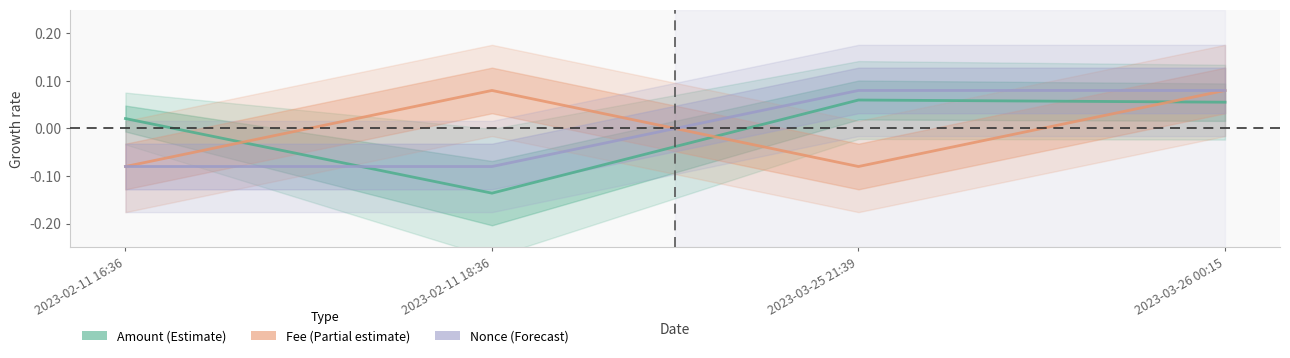

After their last crossing, which series has the higher values: Amount or Nonce?

Nonce